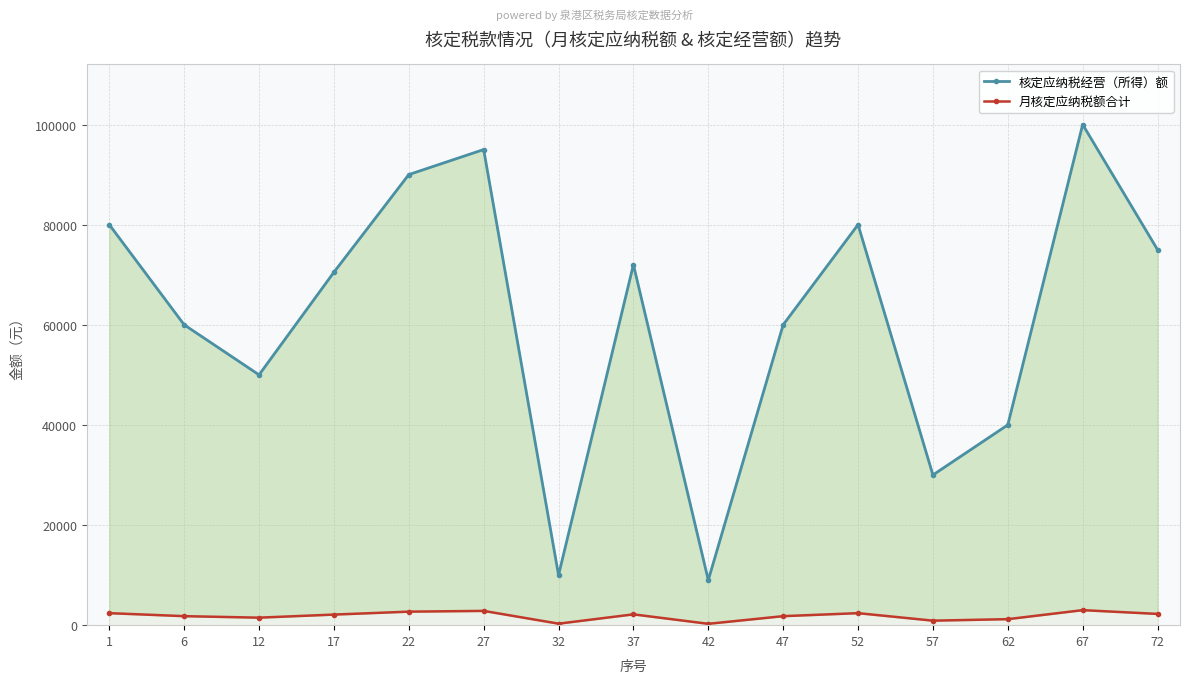

Reading right to left, extract all data points from this chart.

核定应纳税经营（所得）额: 75000	100000	40000	30000	80000	60000	9000	72000	10000	95000	90000	70500	50000	60000	80000
月核定应纳税额合计: 2250	3000	1200	900	2400	1800	270	2160	300	2850	2700	2115	1500	1800	2400